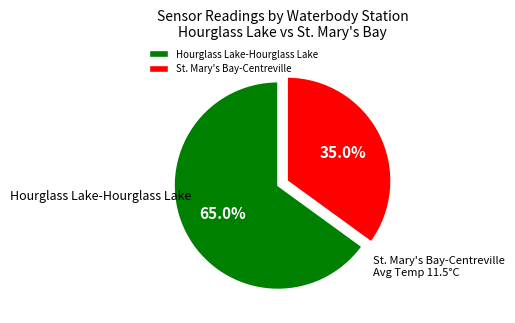

Between Hourglass Lake-Hourglass Lake and St. Mary's Bay-Centreville, which is larger?

Hourglass Lake-Hourglass Lake